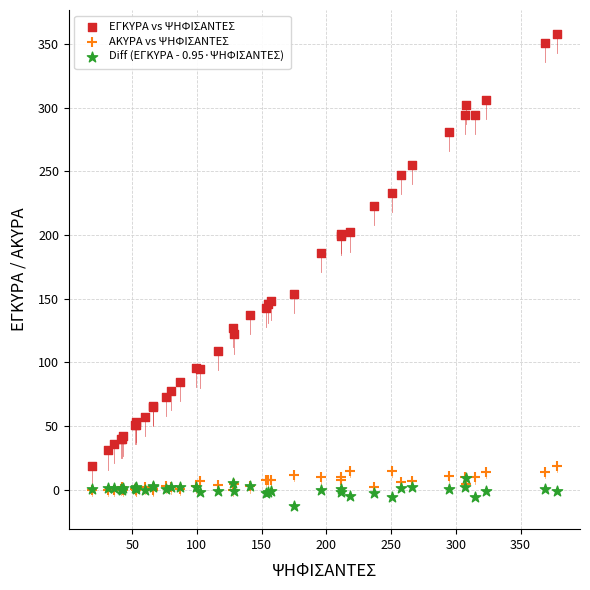

Which series reaches the maximum Y coordinate?

ΕΓΚΥΡΑ vs ΨΗΦΙΣΑΝΤΕΣ